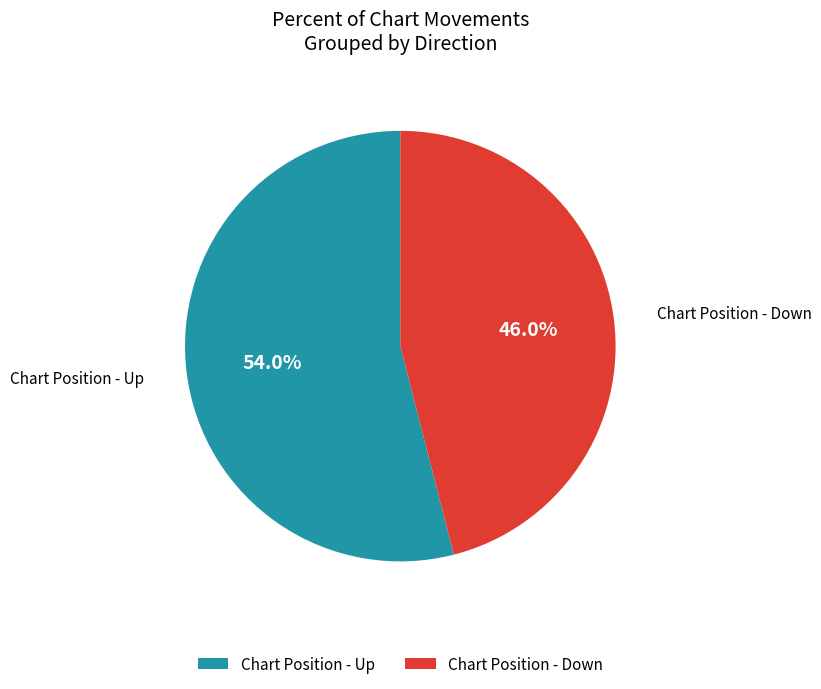

Approximately how many times larger is the value at Chart Position - Up compared to Chart Position - Down?

1.2